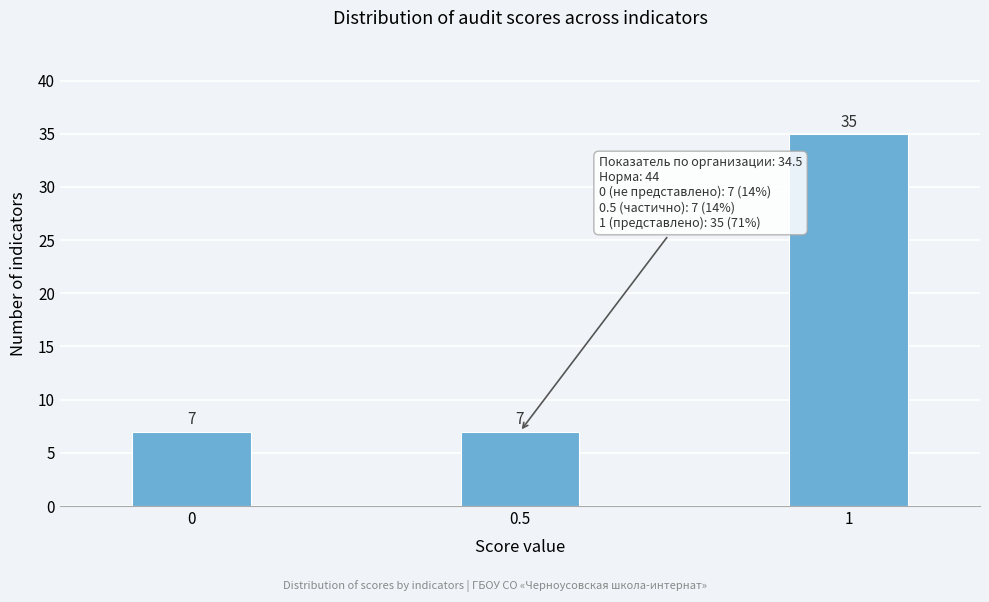

Reading left to right, extract all data points from this chart.

0=7	0.5=7	1=35